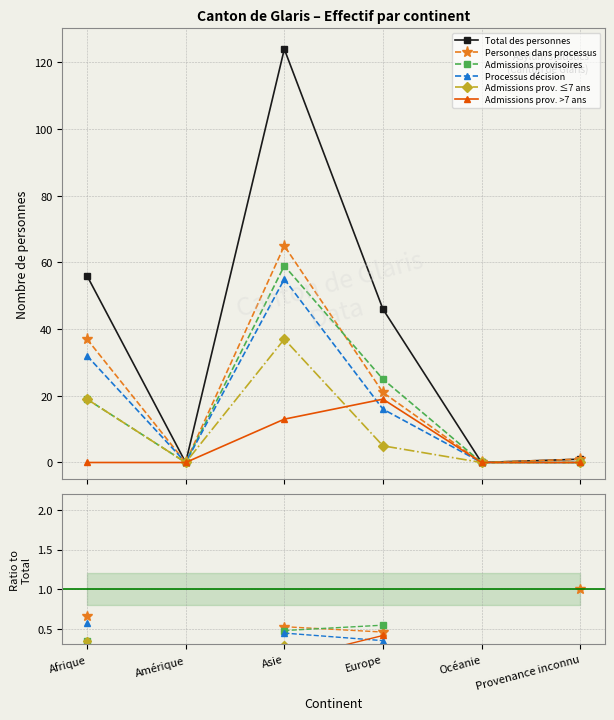

True or false: Admissions prov. >7 ans has a value of 0.0 at Afrique.

True